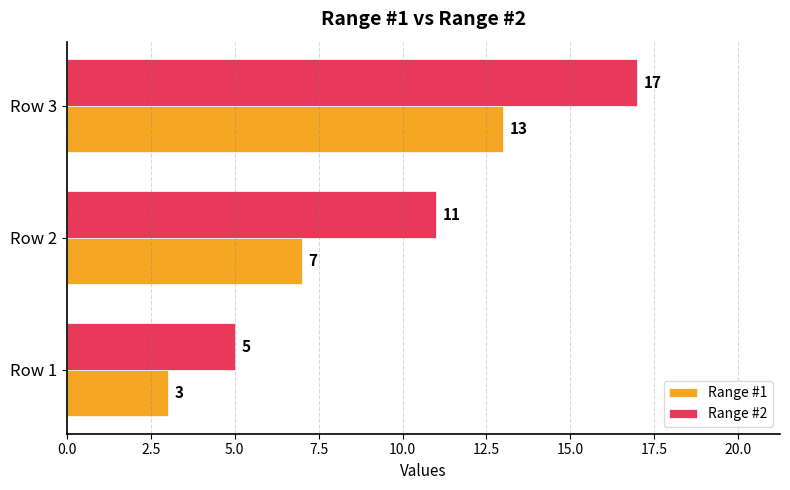

How many Range #2 values are between 5 and 17?

3